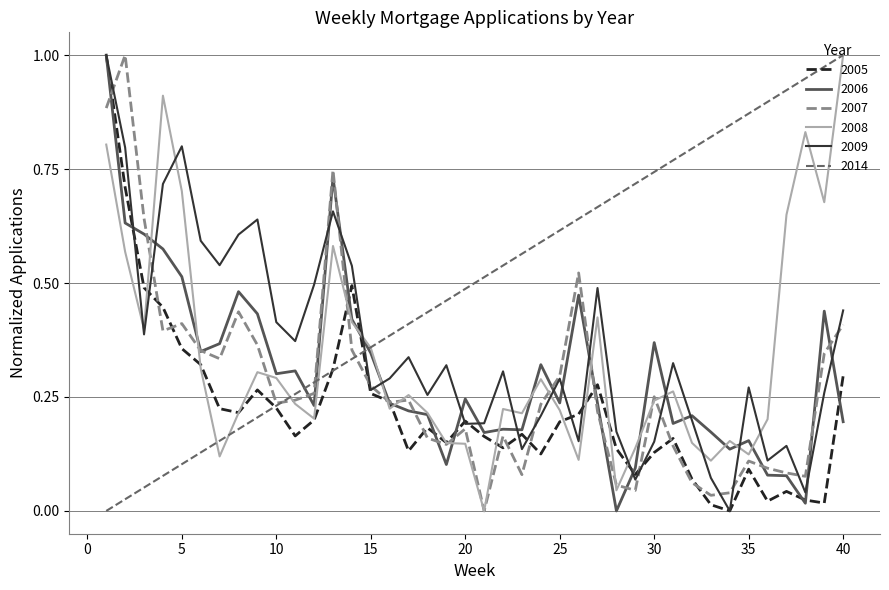

How many intersections are there between 2009 and 2014?

1